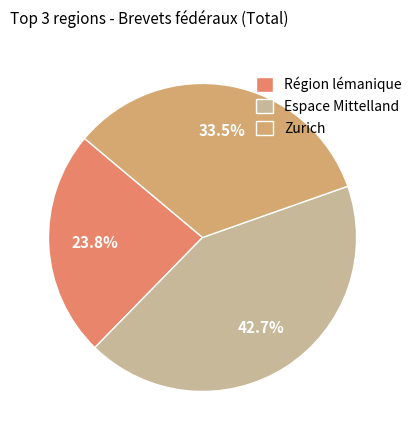

Is there any slice that represents more than half of the pie?

No